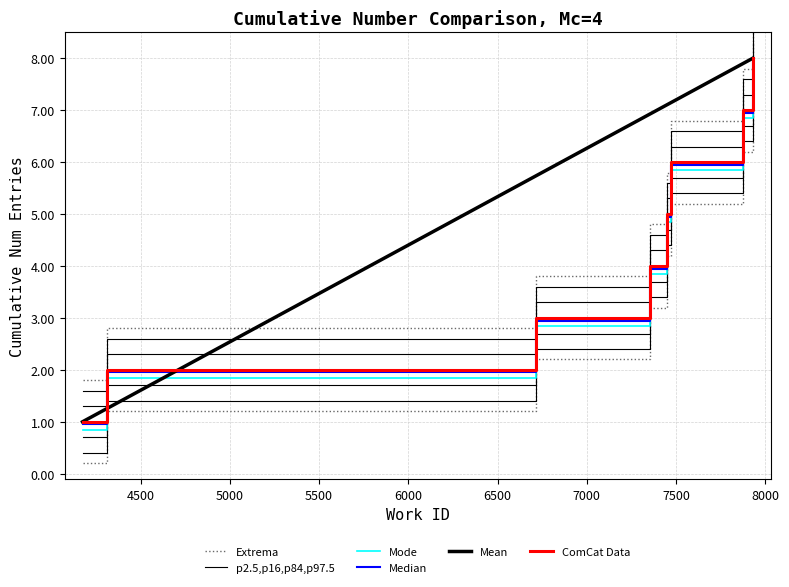

What is the total value across all series at 7500?

49.2